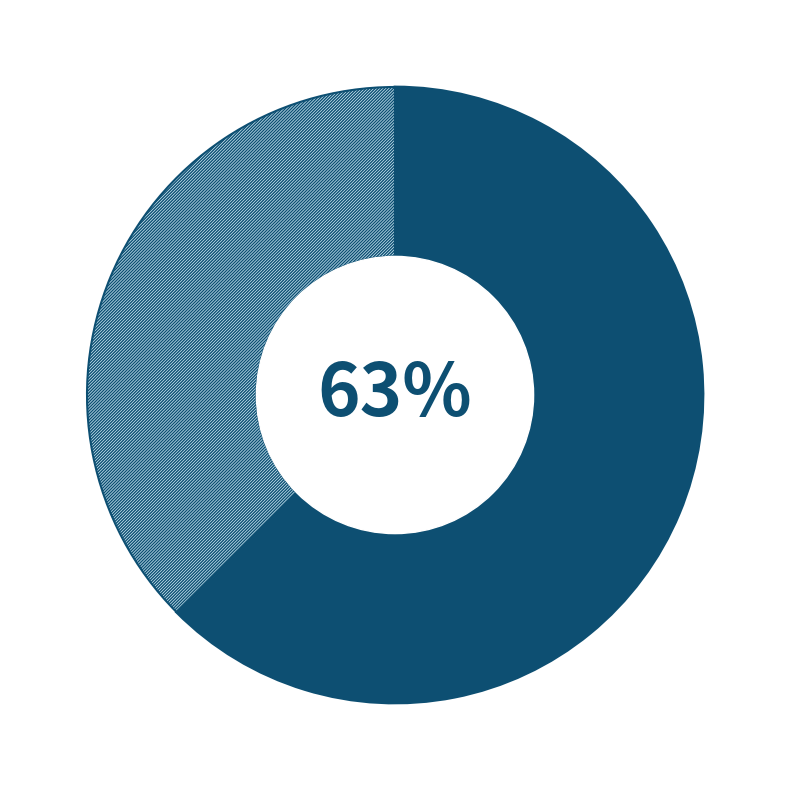

To the nearest percent, what is the average slice percentage?

50%